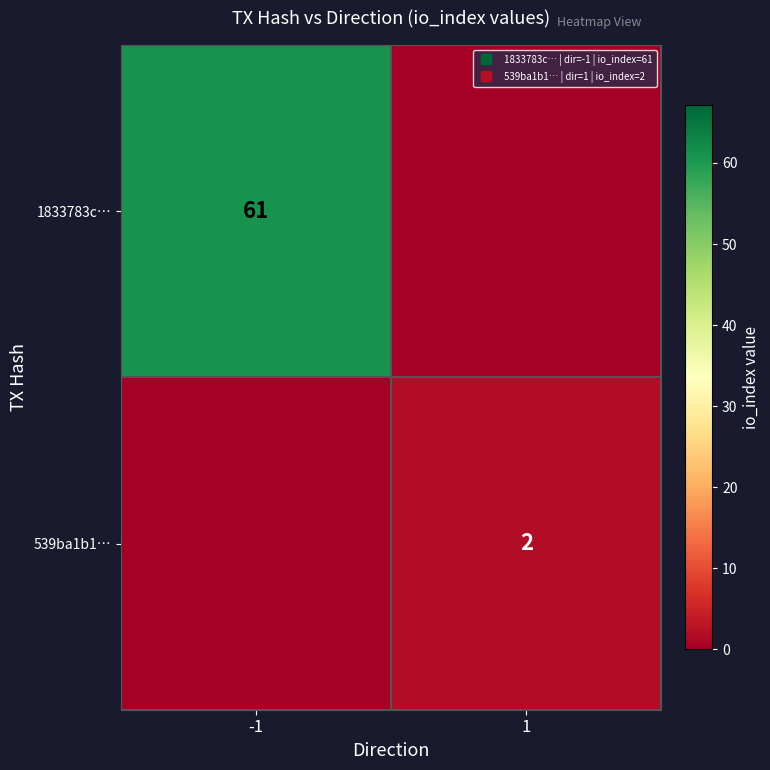

The 539ba1b1… series shows 1 at -1. True or false?

False